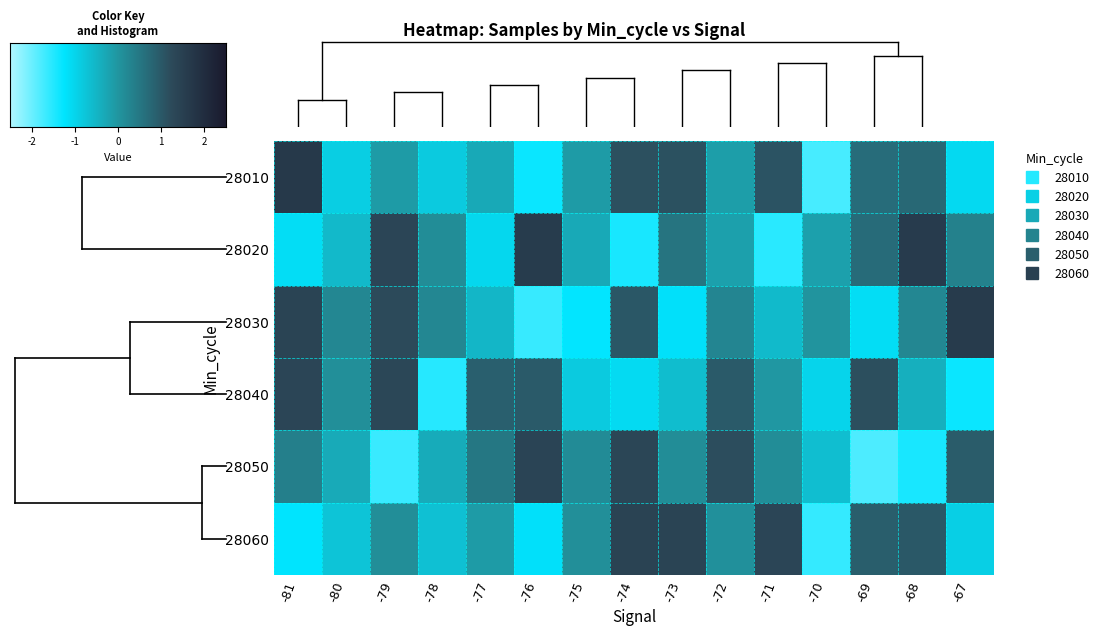

Reading left to right, transcribe all the data shown in this chart.

28010: -81=1.7	-80=-0.9	-79=-0.1	-78=-0.8	-77=-0.3	-76=-1.3	-75=-0.1	-74=1.1	-73=1.1	-72=-0.1	-71=1.1	-70=-1.7	-69=0.7	-68=0.7	-67=-1.1
28020: -81=-1.1	-80=-0.6	-79=1.3	-78=0.2	-77=-1.0	-76=1.6	-75=-0.3	-74=-1.4	-73=0.6	-72=-0.2	-71=-1.5	-70=-0.2	-69=0.7	-68=1.6	-67=0.3
28030: -81=1.4	-80=0.2	-79=1.2	-78=0.2	-77=-0.5	-76=-1.6	-75=-1.3	-74=1.0	-73=-1.2	-72=0.3	-71=-0.6	-70=0.0	-69=-1.1	-68=0.3	-67=1.6
28040: -81=1.3	-80=0.1	-79=1.3	-78=-1.5	-77=0.9	-76=1.0	-75=-0.8	-74=-1.1	-73=-0.6	-72=1.0	-71=-0.0	-70=-1.0	-69=1.2	-68=-0.4	-67=-1.3
28050: -81=0.4	-80=-0.3	-79=-1.7	-78=-0.3	-77=0.5	-76=1.4	-75=0.2	-74=1.3	-73=0.2	-72=1.2	-71=0.1	-70=-0.6	-69=-1.8	-68=-1.4	-67=1.0
28060: -81=-1.2	-80=-0.7	-79=0.1	-78=-0.7	-77=-0.1	-76=-1.2	-75=0.1	-74=1.4	-73=1.4	-72=0.1	-71=1.4	-70=-1.6	-69=0.9	-68=1.0	-67=-0.9